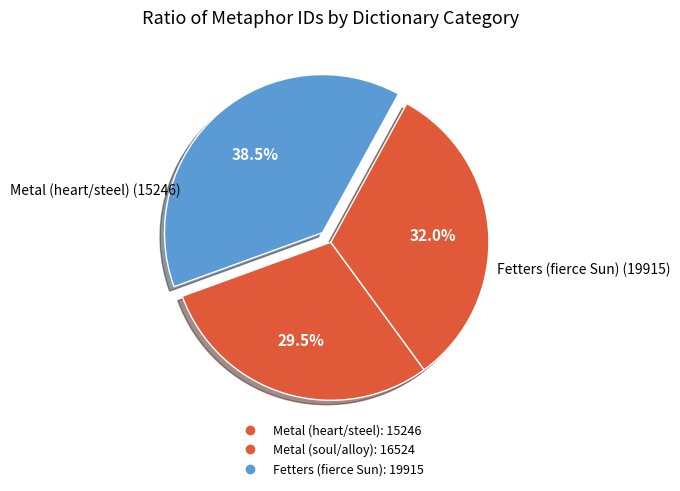

To the nearest percent, what portion does Fetters (fierce Sun) represent?

39%